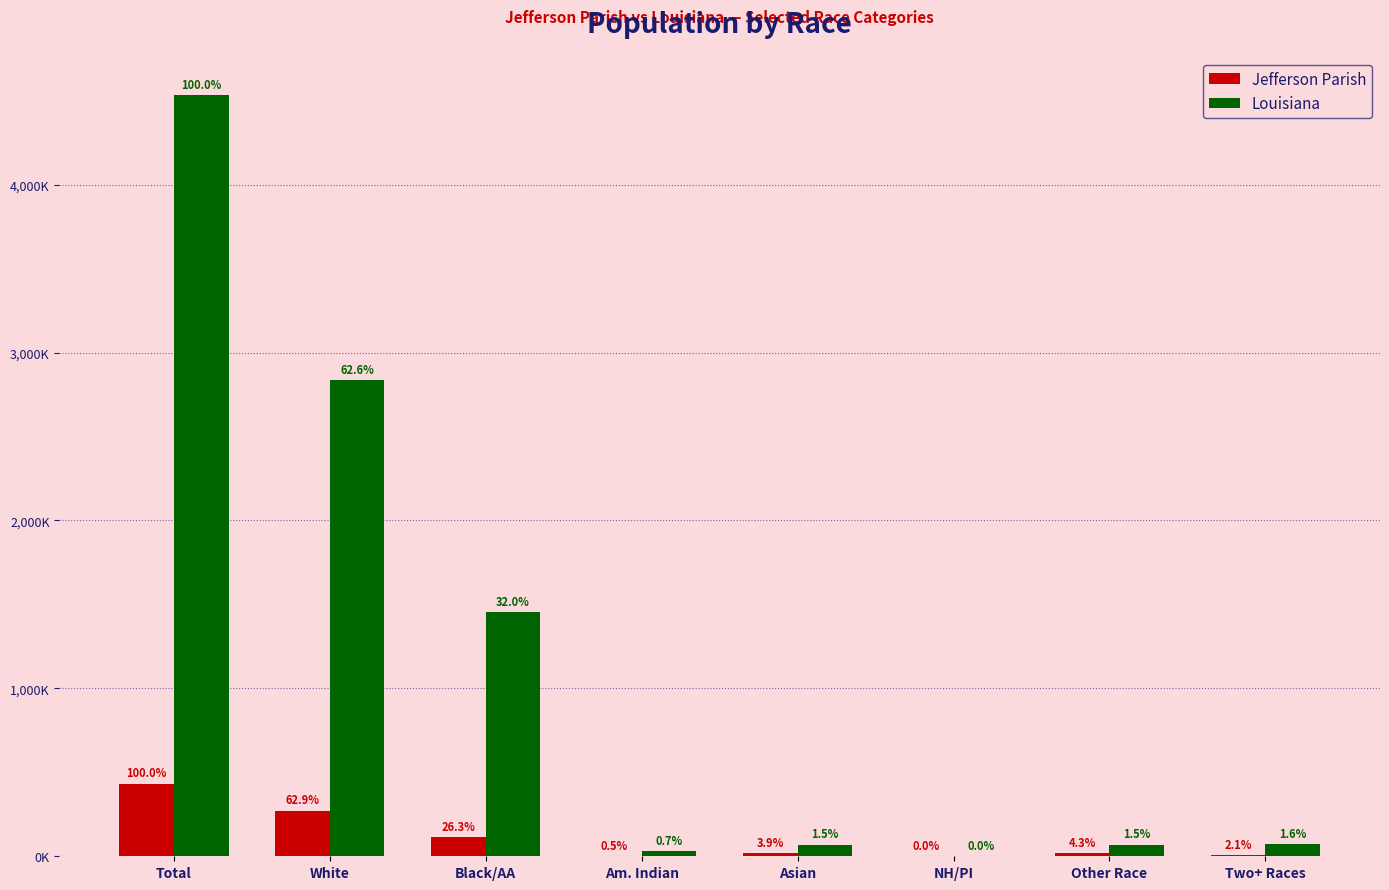

What is the difference between the second highest and second lowest values in the Louisiana series?

2805.6